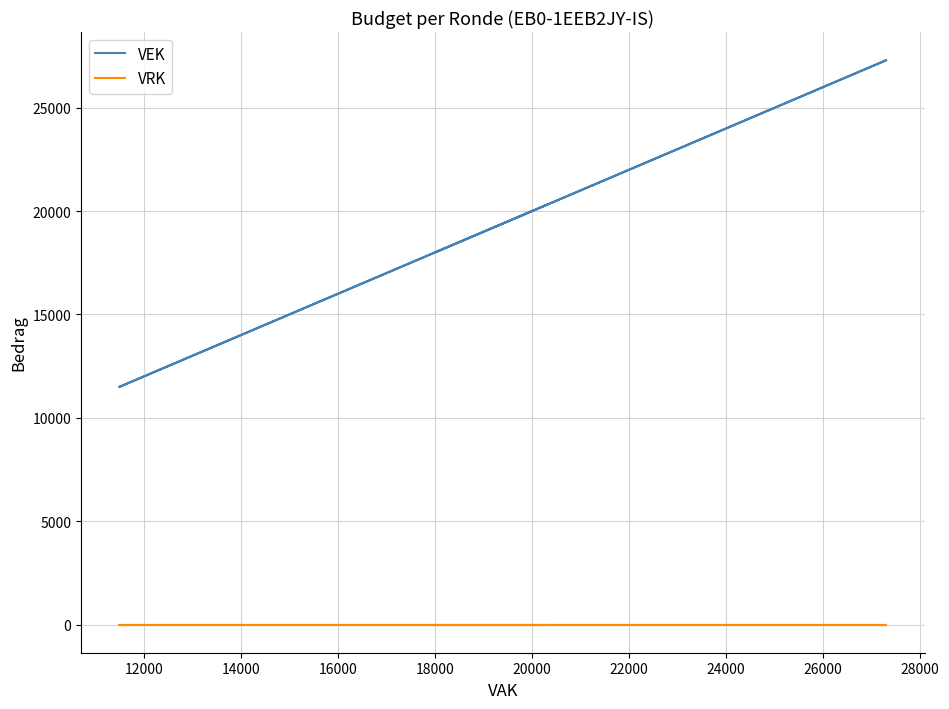

How many data points in VEK are above 17999?

6